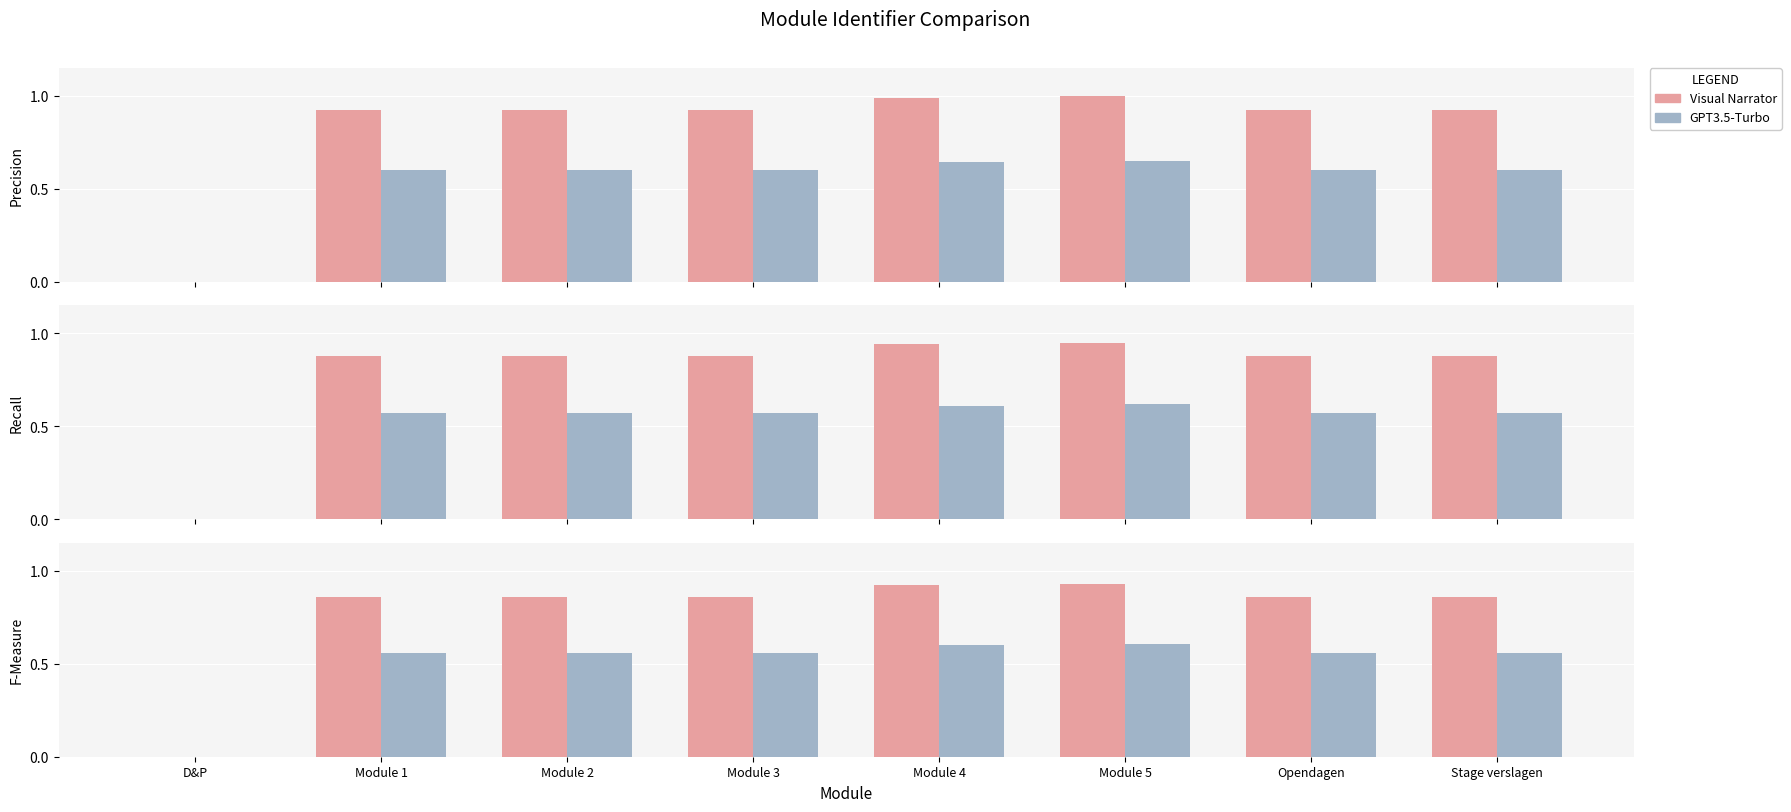

Between D&P and Module 5, which series saw the biggest shift?

Visual Narrator